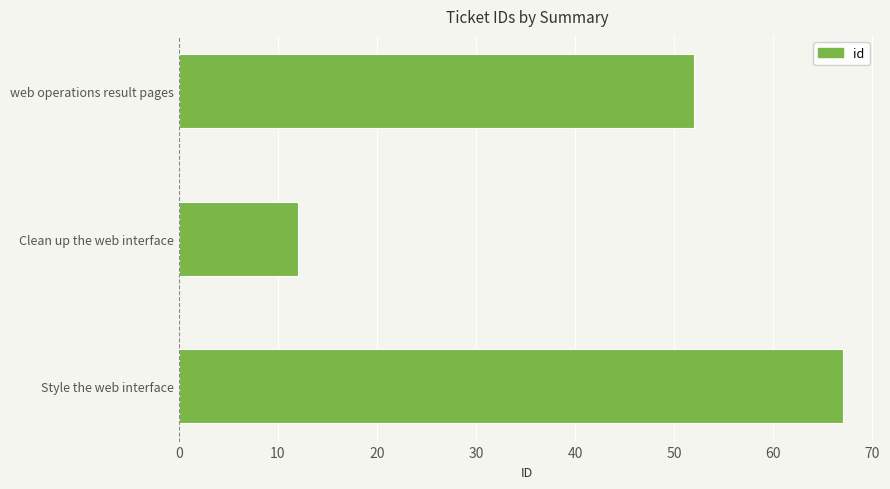

What is the difference between the values at Style the web interface and web operations result pages?

15